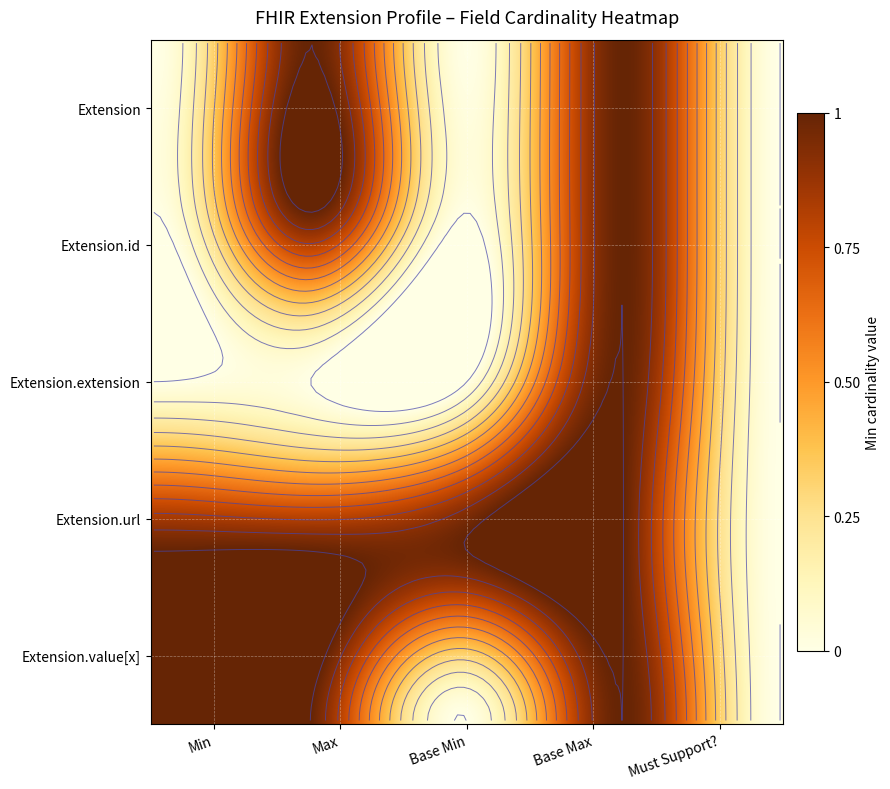

List the series in order of their peak value, highest first.

Extension.url, Extension.value[x], Extension, Extension.id, Extension.extension